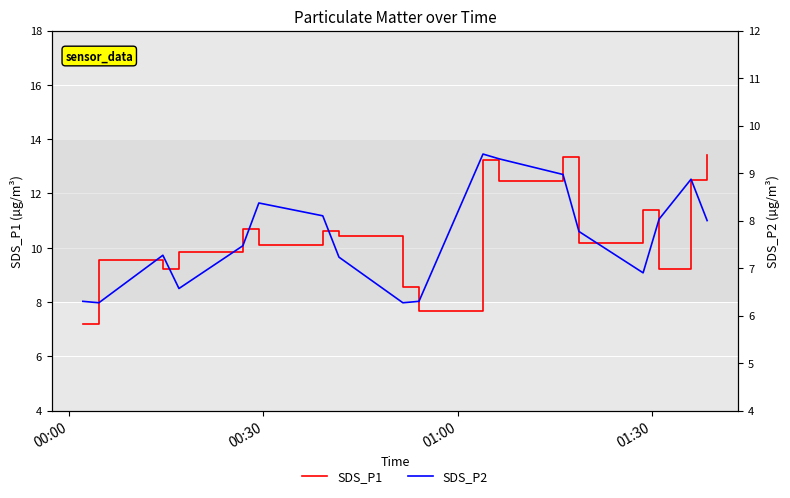

What is the lowest value of the SDS_P1 series?

7.2